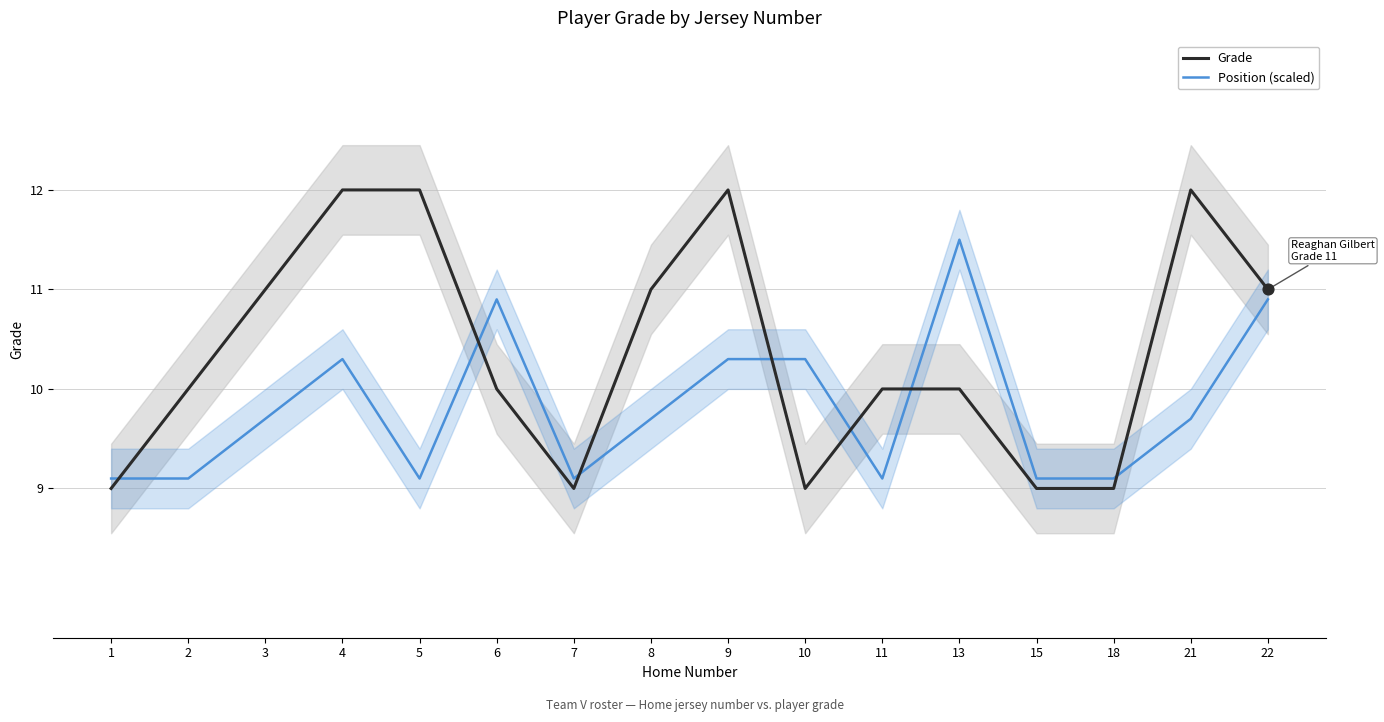

Which series contains the highest Y value?

Grade